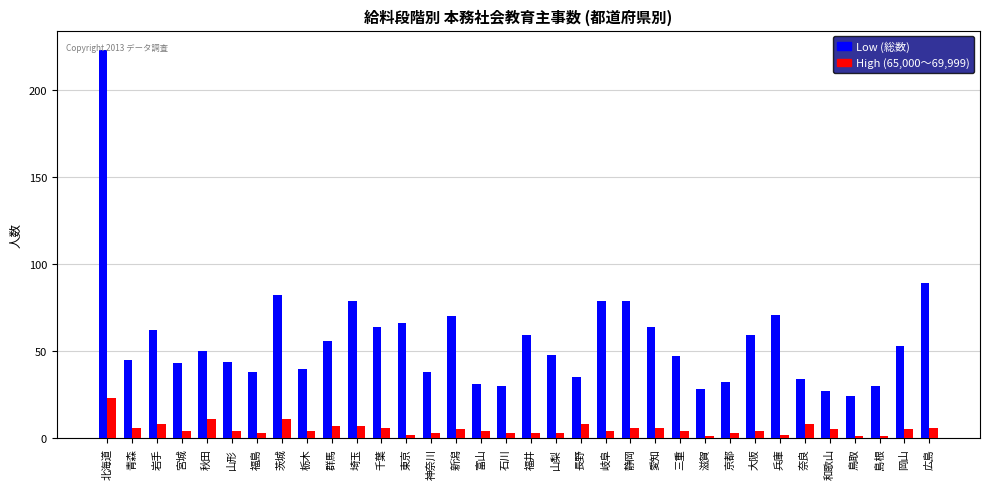

Where is Low (総数) nearest to the value 123?

広島